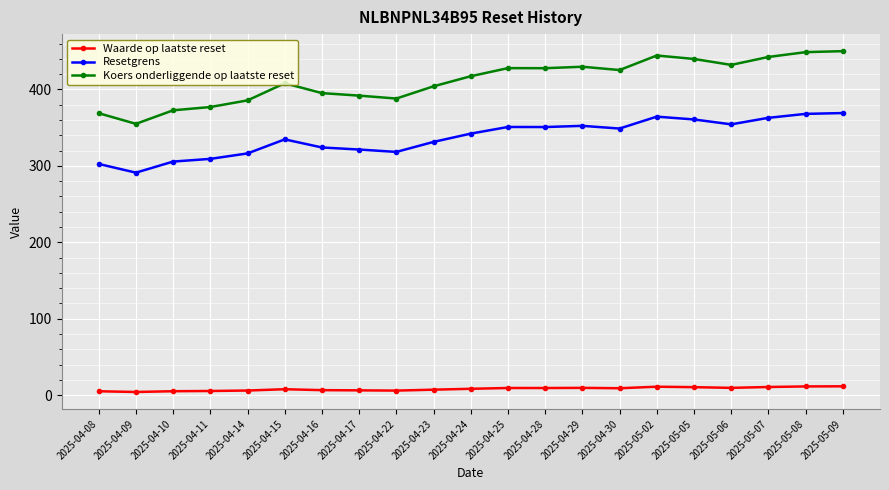

True or false: Resetgrens has more than 1 interior local peaks.

True